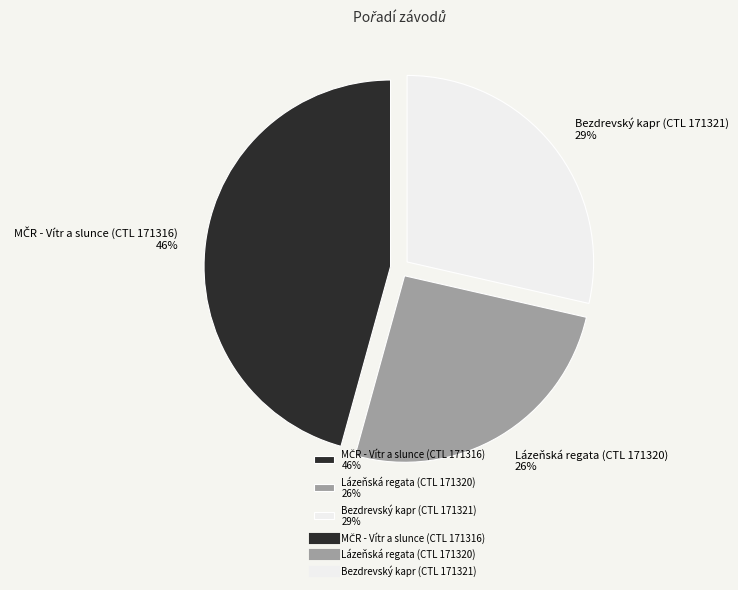

Is there any slice that represents more than half of the pie?

No